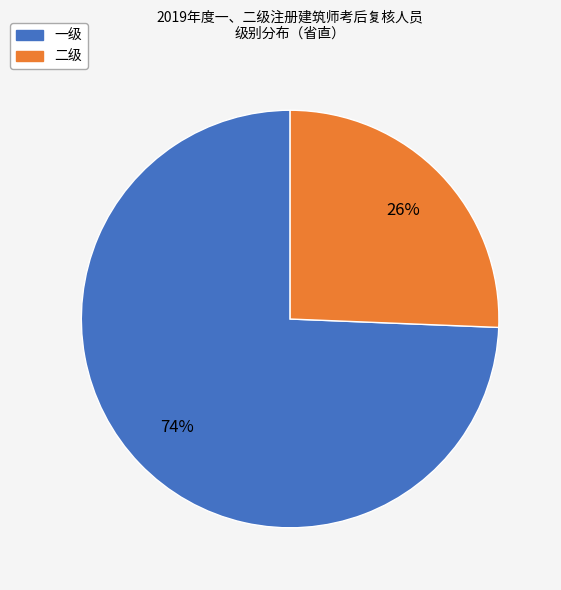

Which has a higher value, 二级 or 一级?

一级